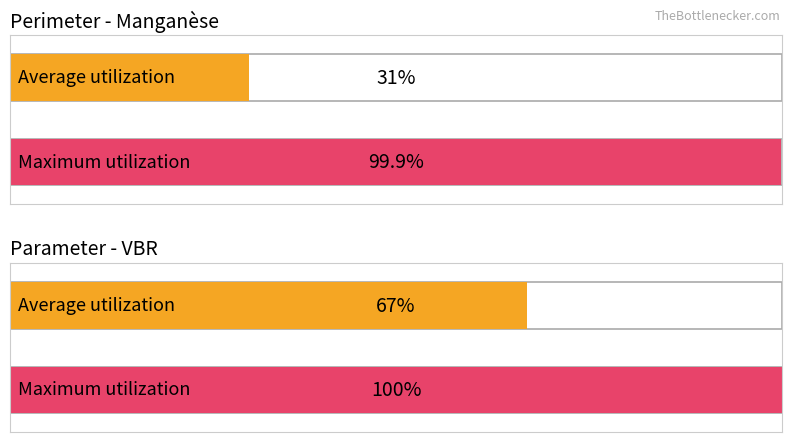

Which series has the largest total across all categories?

Maximum utilization